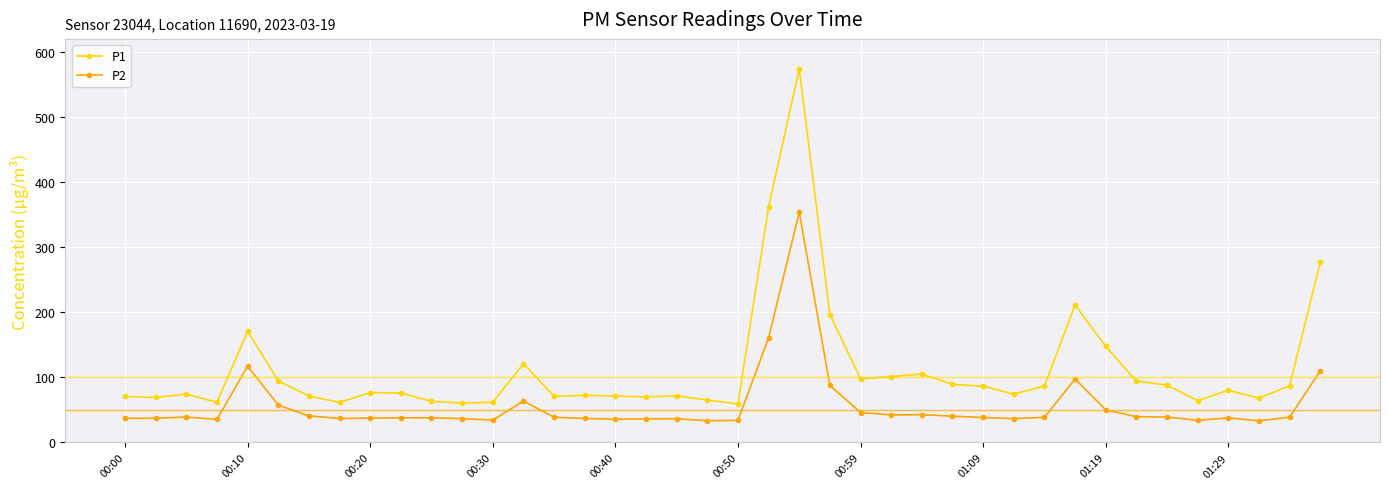

Count the number of categories in the chart.

40